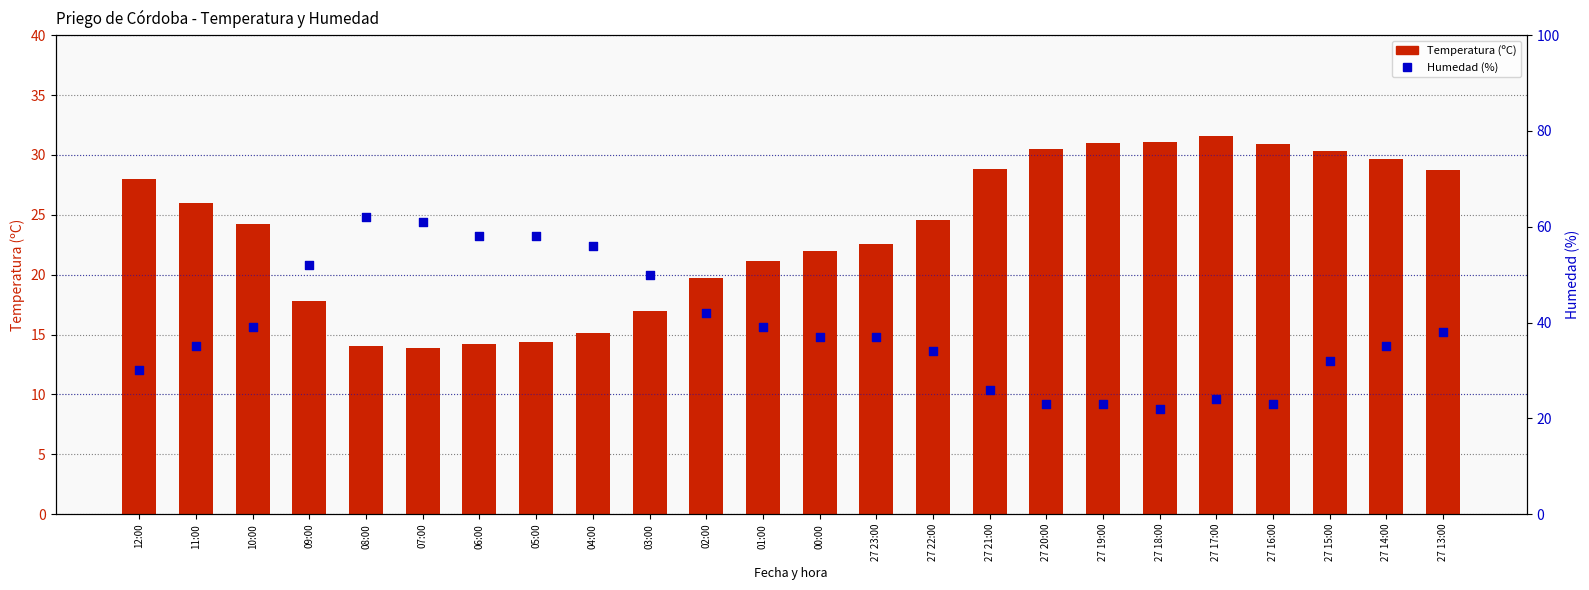

At which category is the sum across all series the highest?

08:00